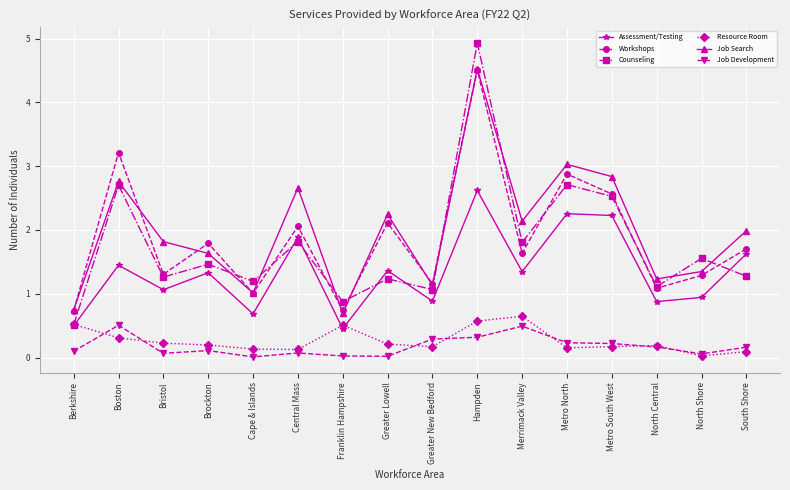

The value of Assessment/Testing at Franklin Hampshire is 0.2. True or false?

False